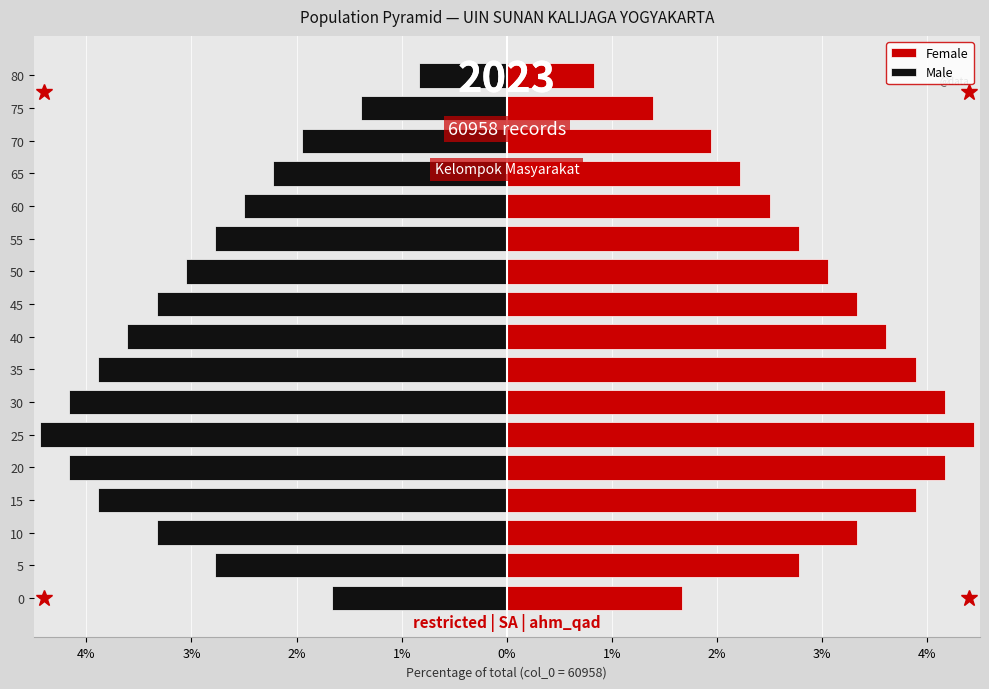

How many bars are there in each group?

2